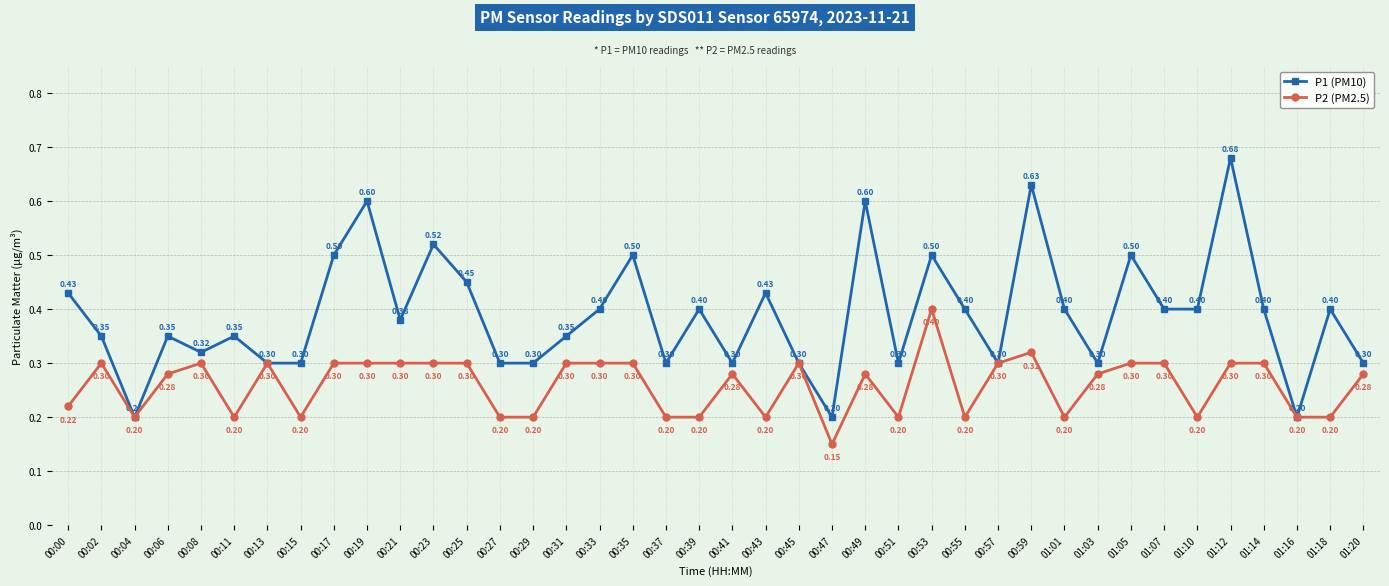

How many lines are shown in the chart?

2